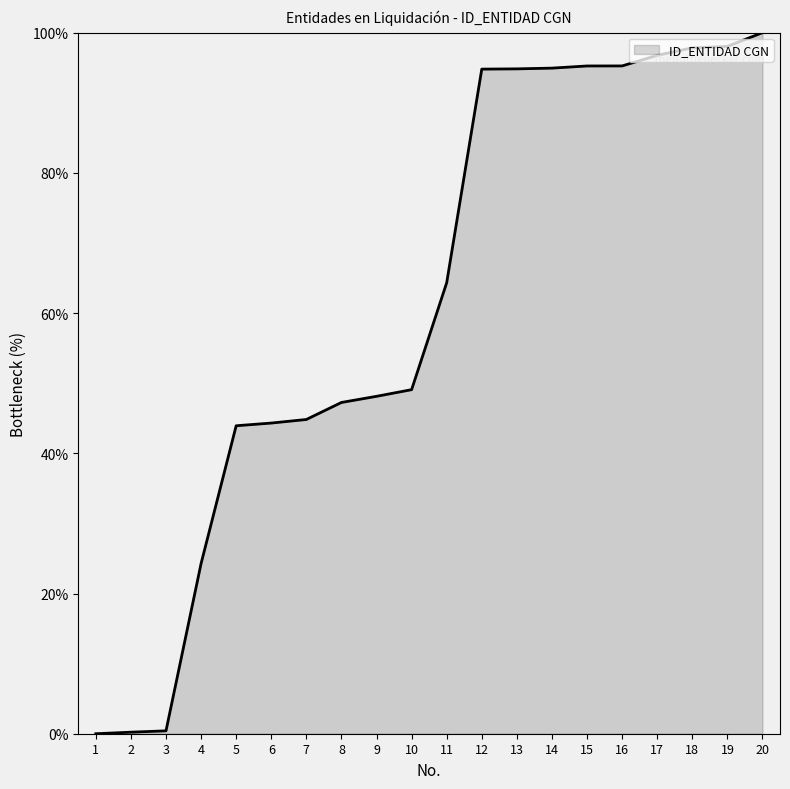

Approximately how many times larger is the value at 11 compared to 18?

0.7